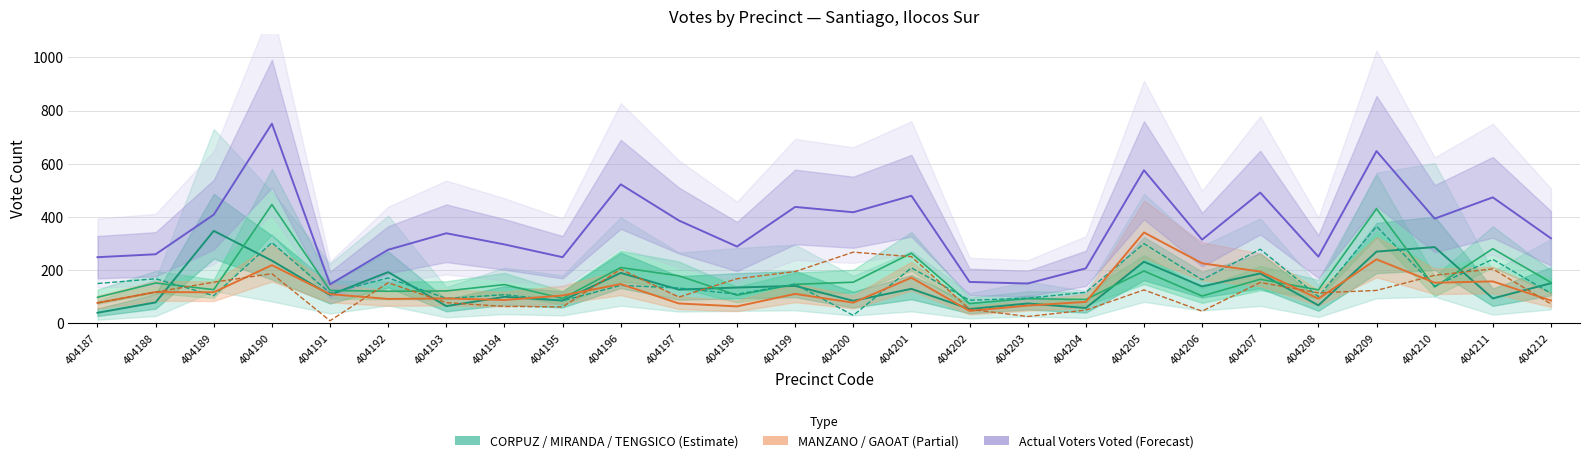

How many values in the MANZANO, MAXIMO (LP) series are below 110?

13